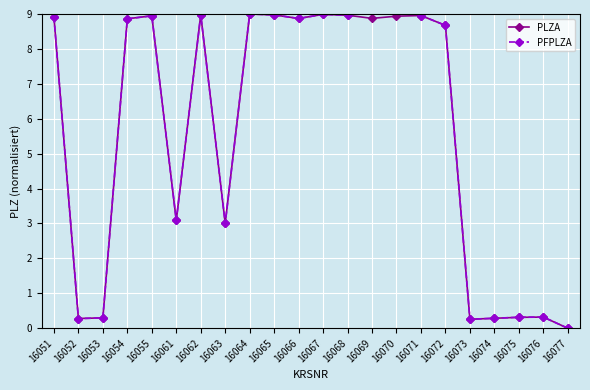

Which series ends up on top after the final intersection of PFPLZA and PLZA?

PFPLZA